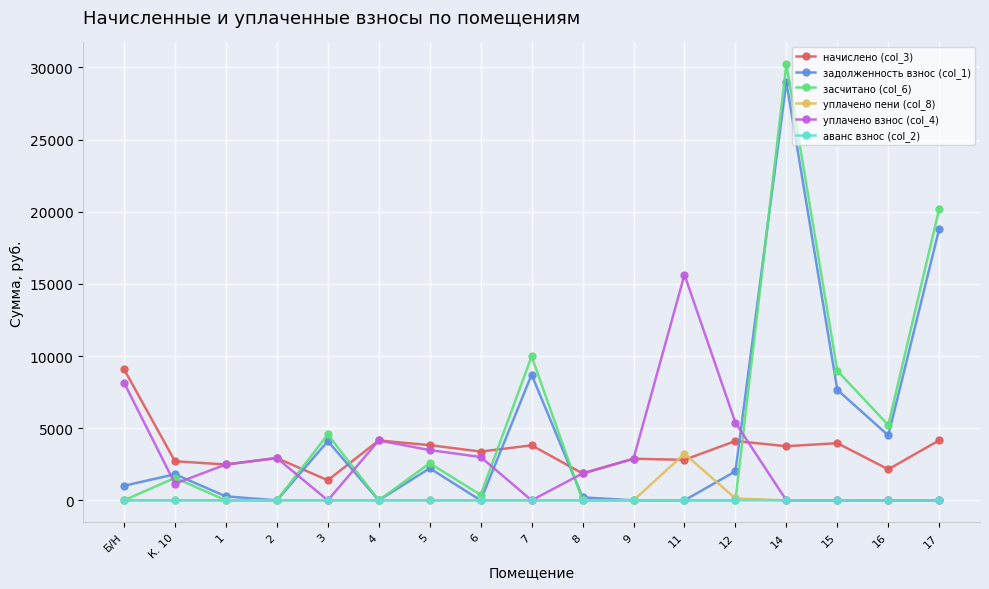

At which category is the sum across all series the highest?

14